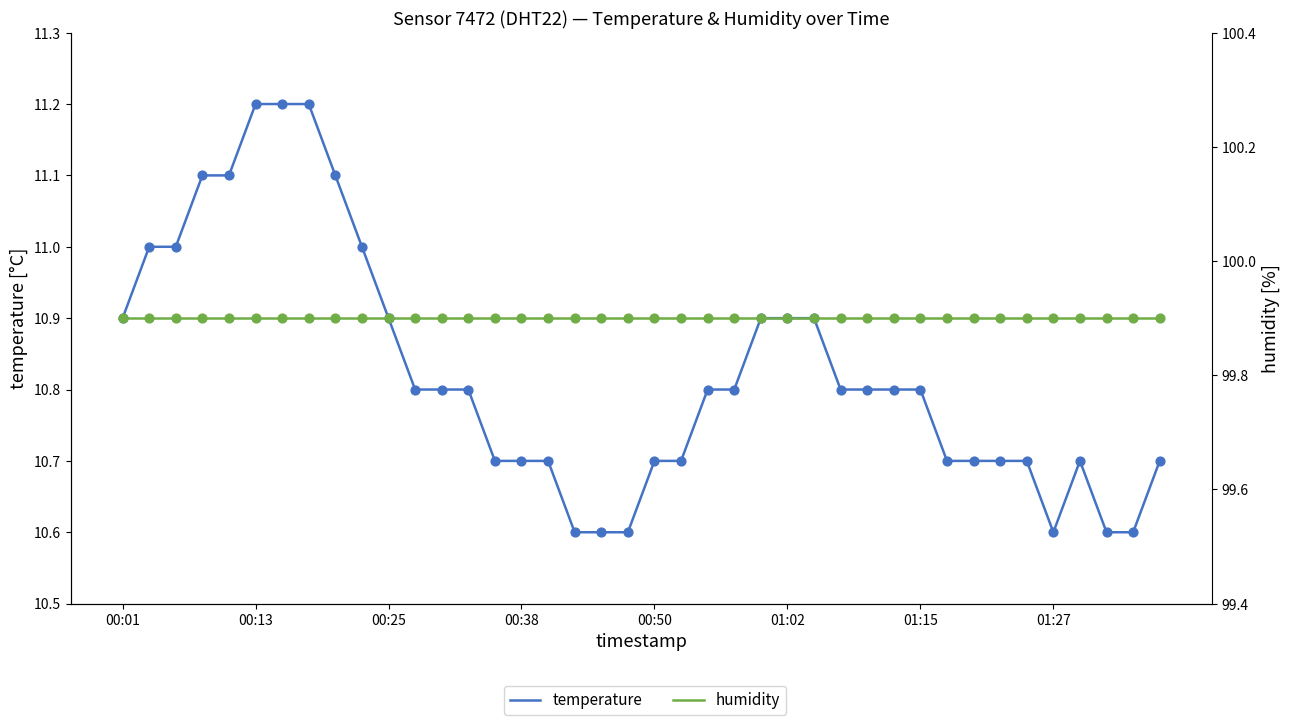

Which series reaches the minimum Y coordinate?

temperature